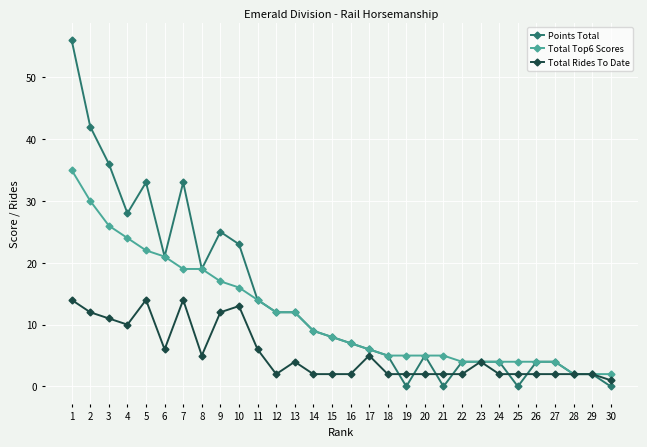

Rank the series by their maximum value, from highest to lowest.

Points Total, Total Top6 Scores, Total Rides To Date